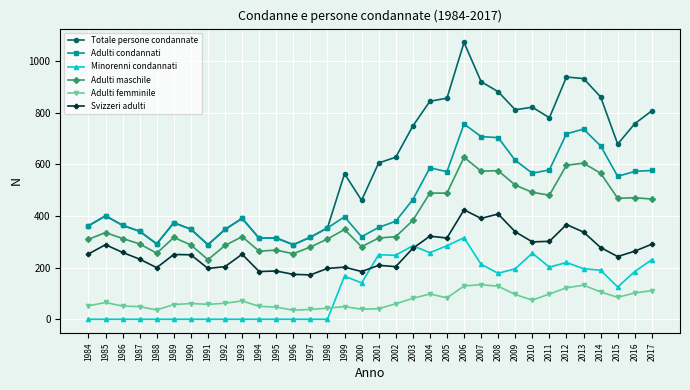

What is the difference between the maximum and minimum values in the Adulti condannati series?

468